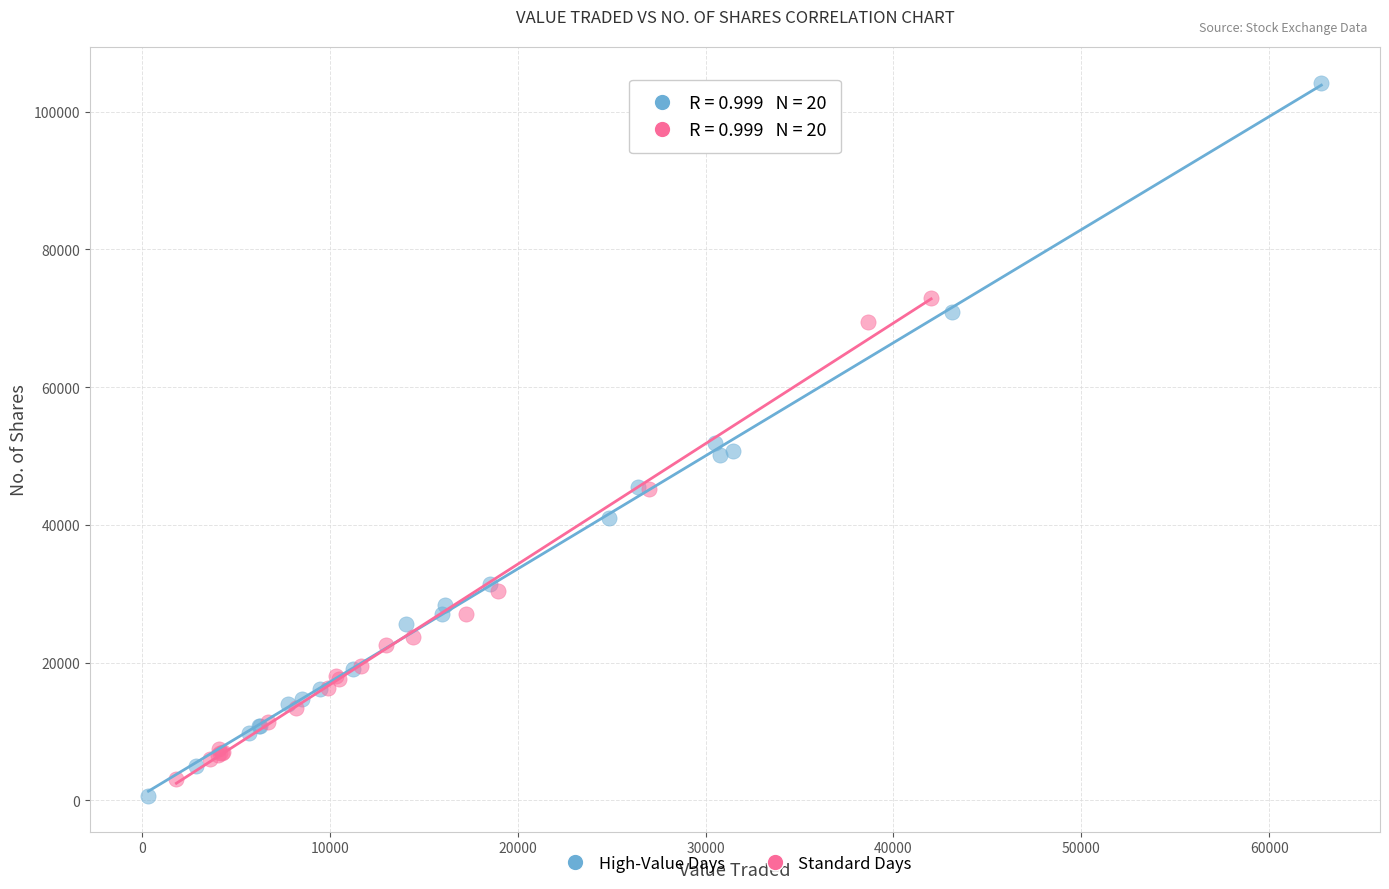

Which series has the widest spread of Y values?

High-Value Days